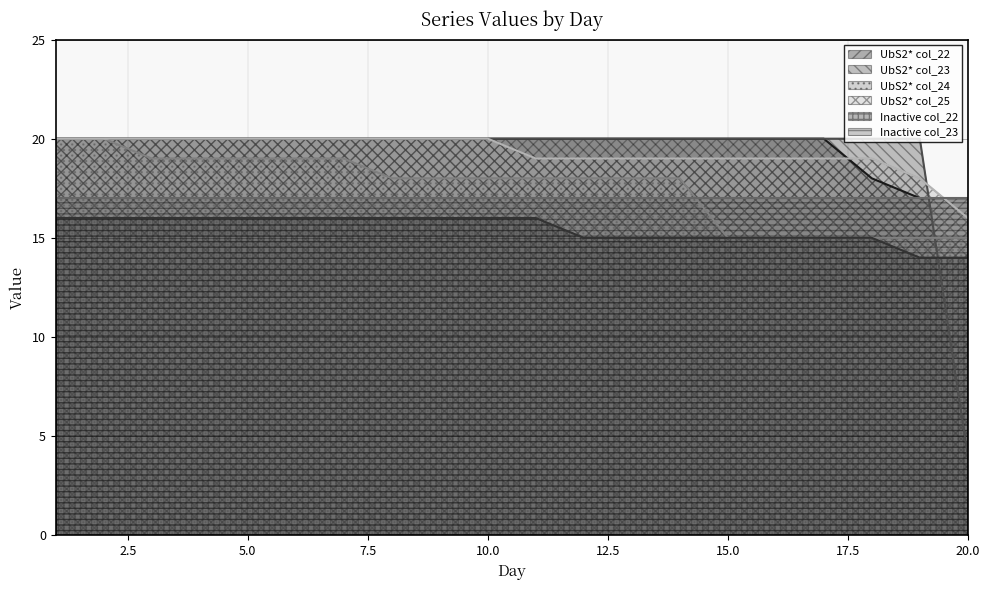

What is the total value across all series at 9?

94